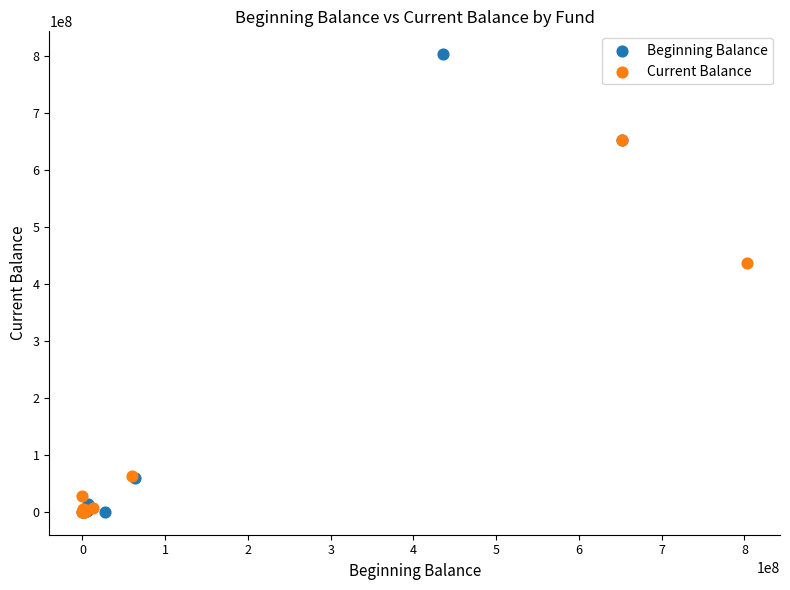

Which series contains the highest Y value?

Beginning Balance